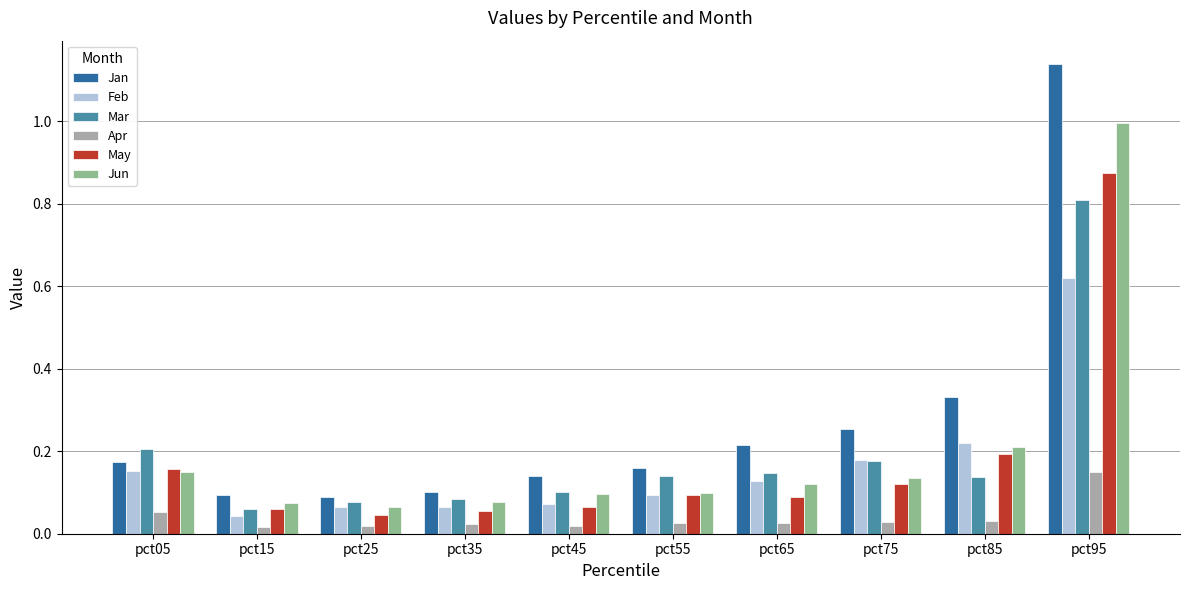

Between pct05 and pct15, which series saw the biggest shift?

Mar